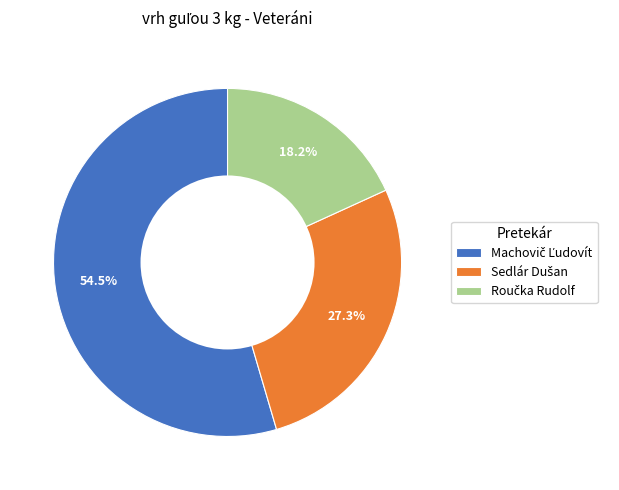

Is there a majority slice in this chart?

Yes